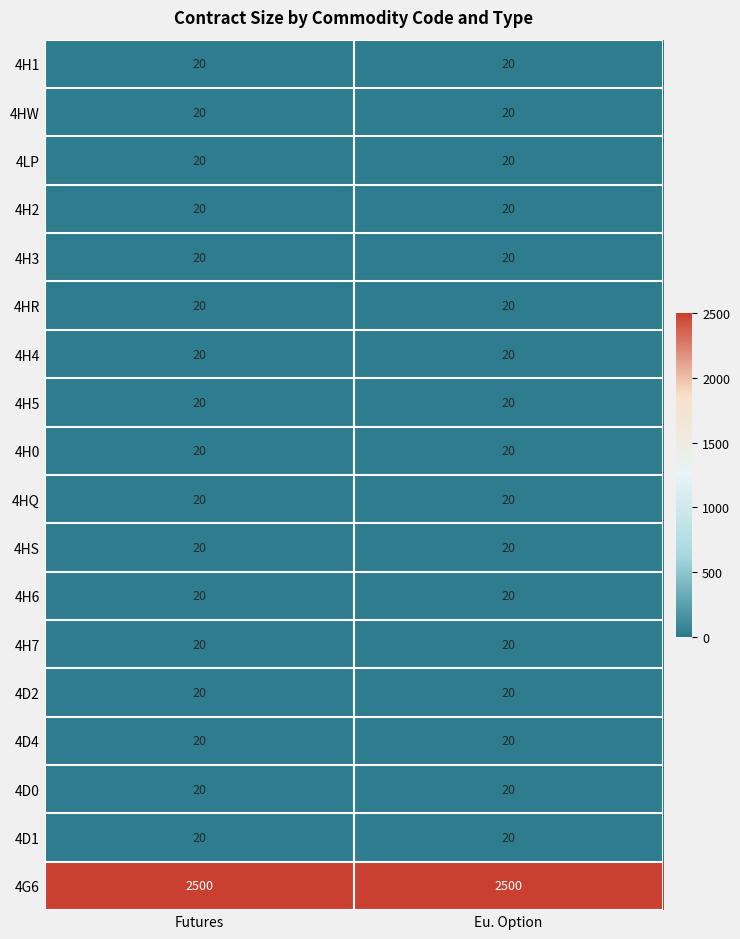

What is the difference between the highest and lowest values at Futures?

2480